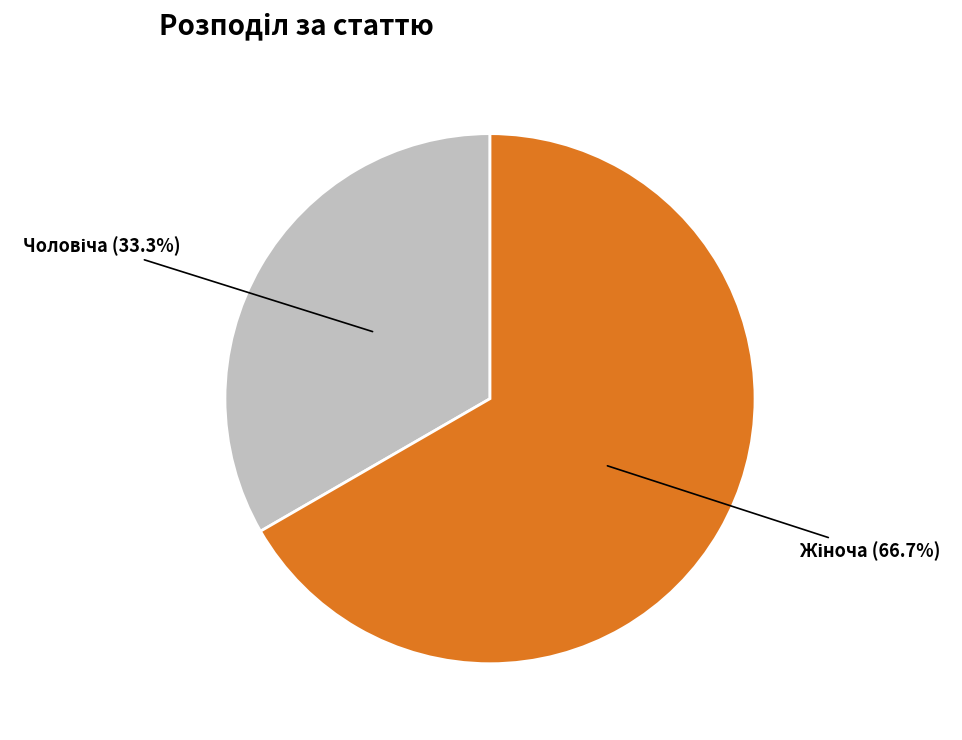

Is there any slice that represents more than half of the pie?

Yes